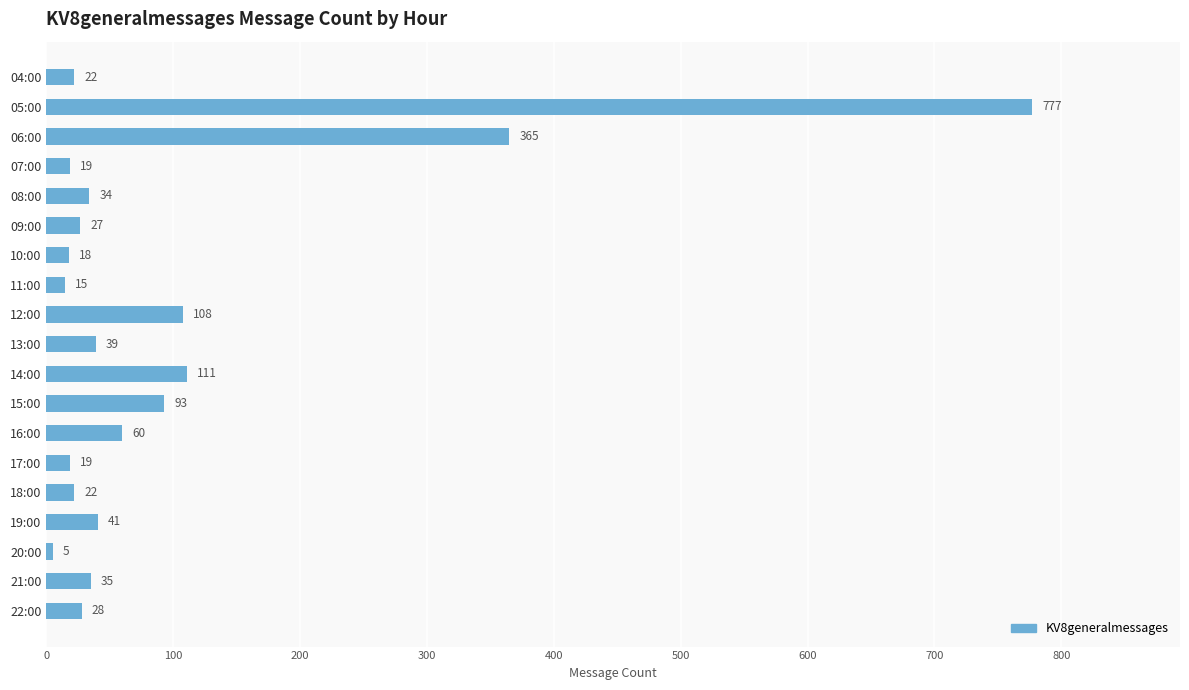

What is the difference between the second highest and second lowest values?

350